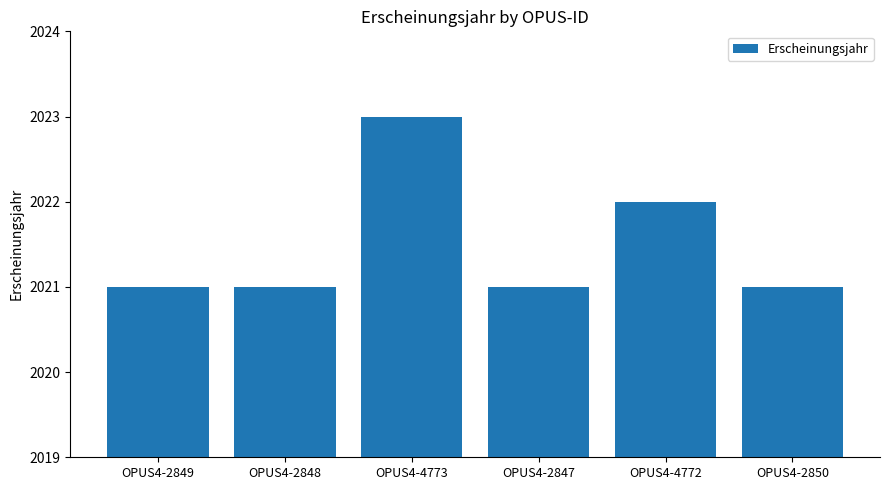

What is the sum of the values at OPUS4-2847 and OPUS4-2848?

4042